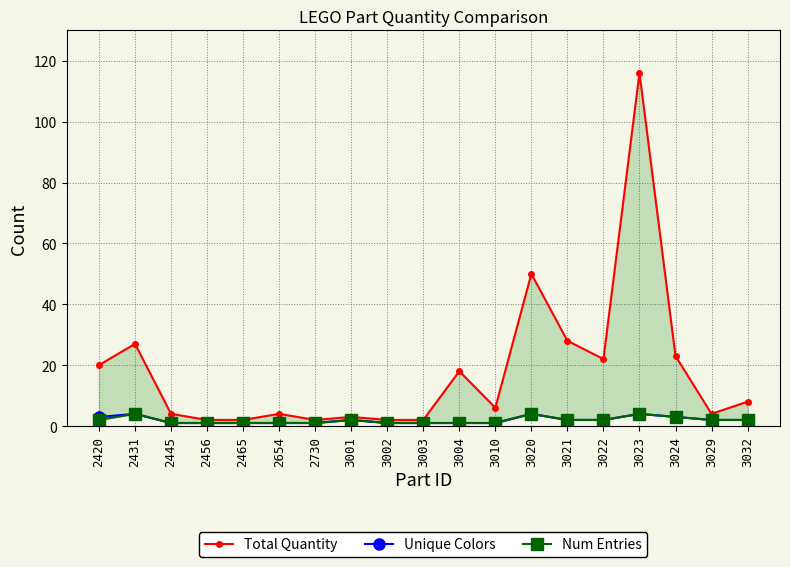

What is the highest value of the Num Entries series?

4